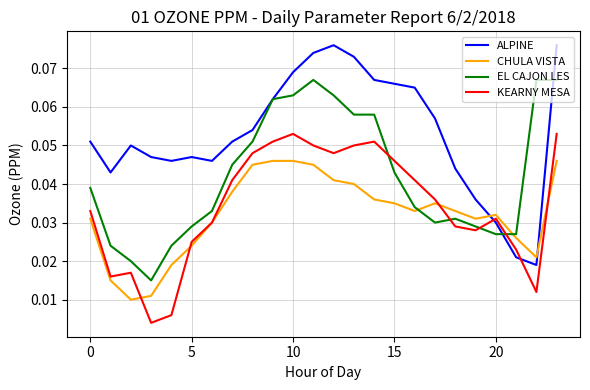

List the series in order of their peak value, highest first.

ALPINE, EL CAJON LES, KEARNY MESA, CHULA VISTA